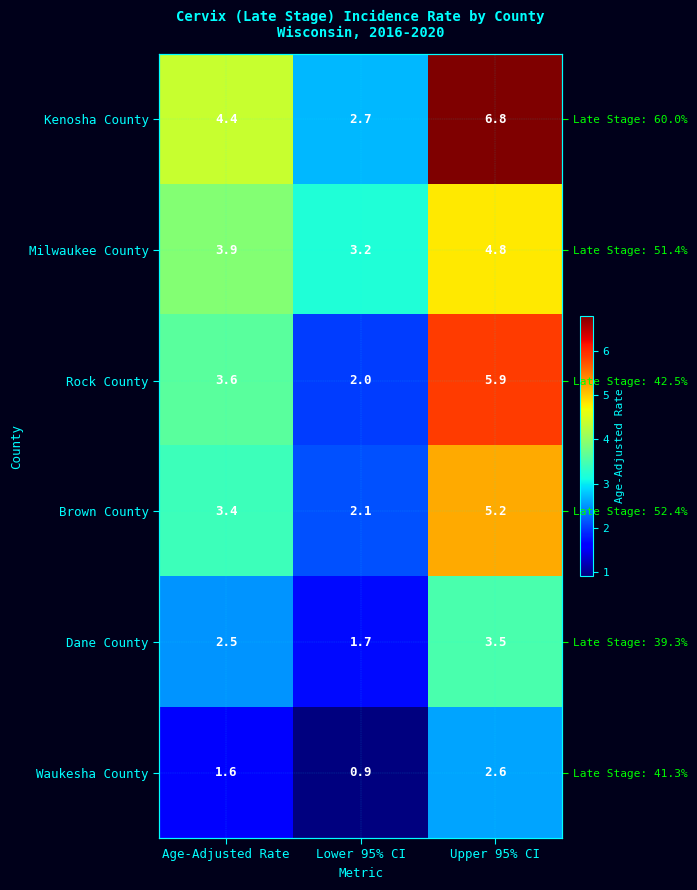

Is the value of Milwaukee County at Age-Adjusted Rate greater than the value of Waukesha County at Age-Adjusted Rate?

Yes